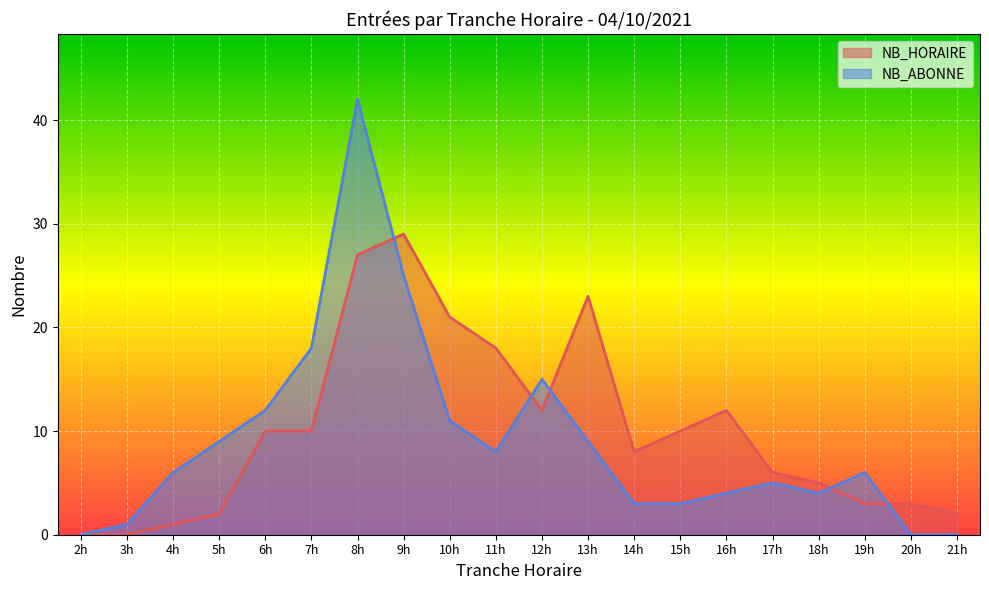

Rank the series by their maximum value, from highest to lowest.

NB_ABONNE_ENTREES, NB_HORAIRE_ENTREES